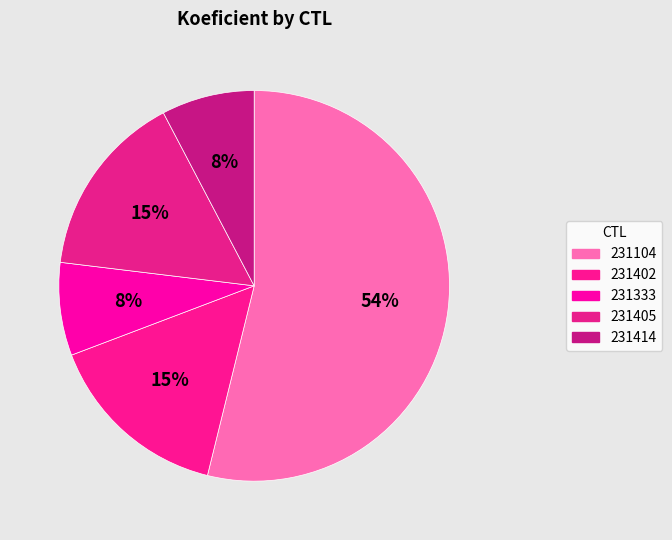

Approximately how many times larger is the value at 231333 compared to 231405?

0.5